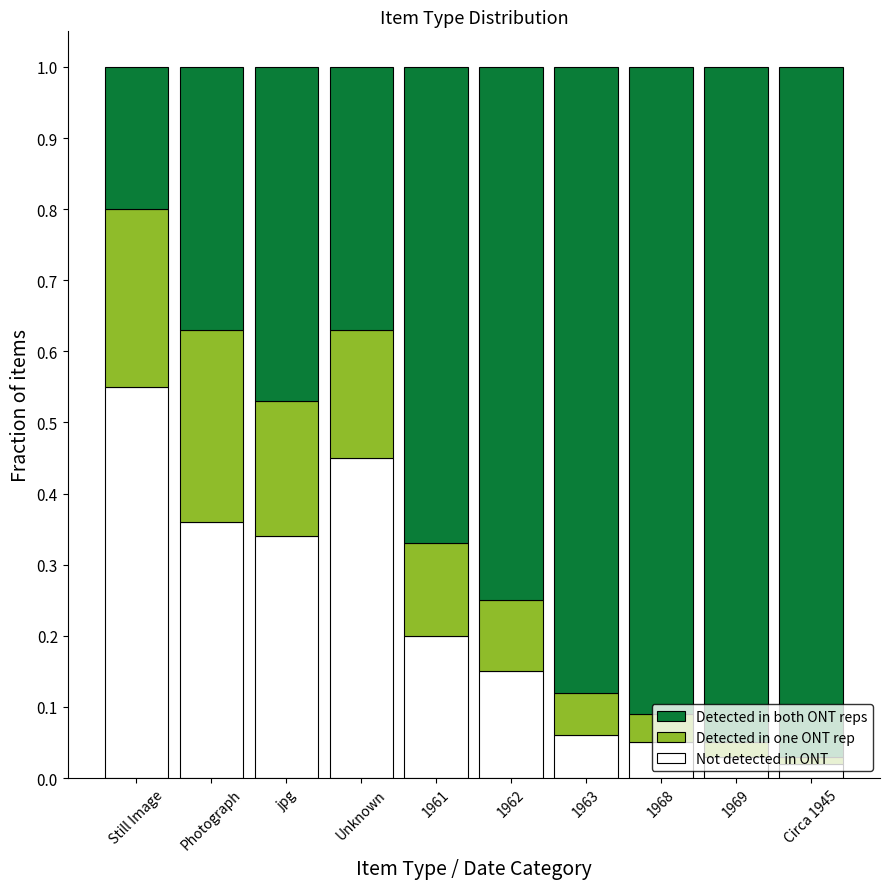

How many distinct data groups are displayed?

3